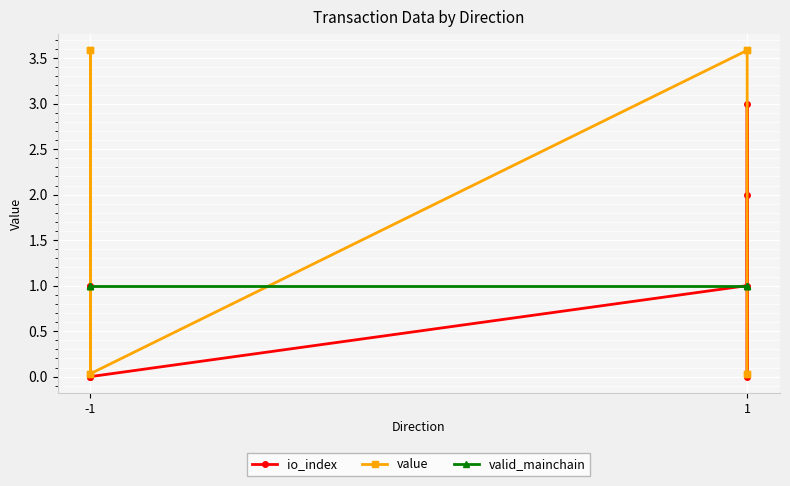

Which series ends up on top after the final intersection of io_index and value?

io_index